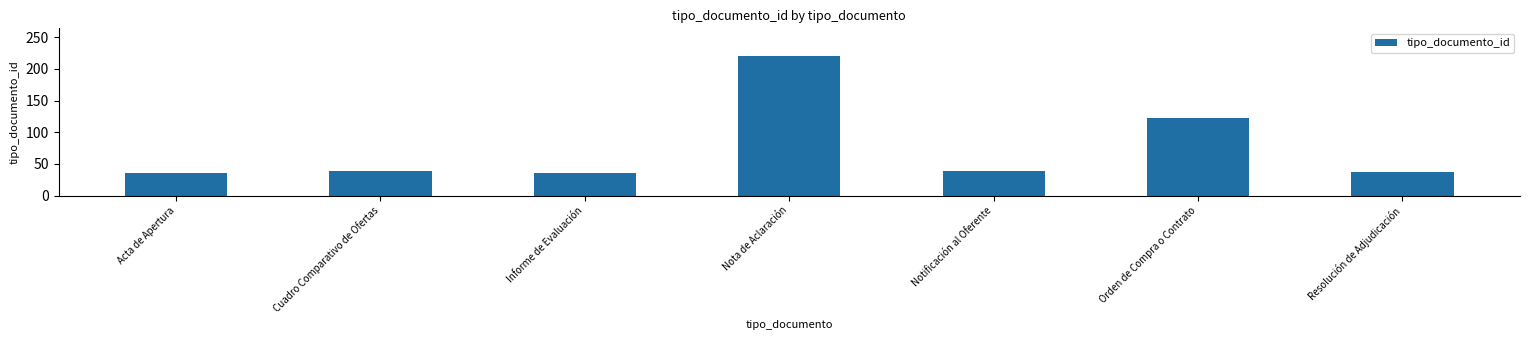

What position from the left is Acta de Apertura?

1